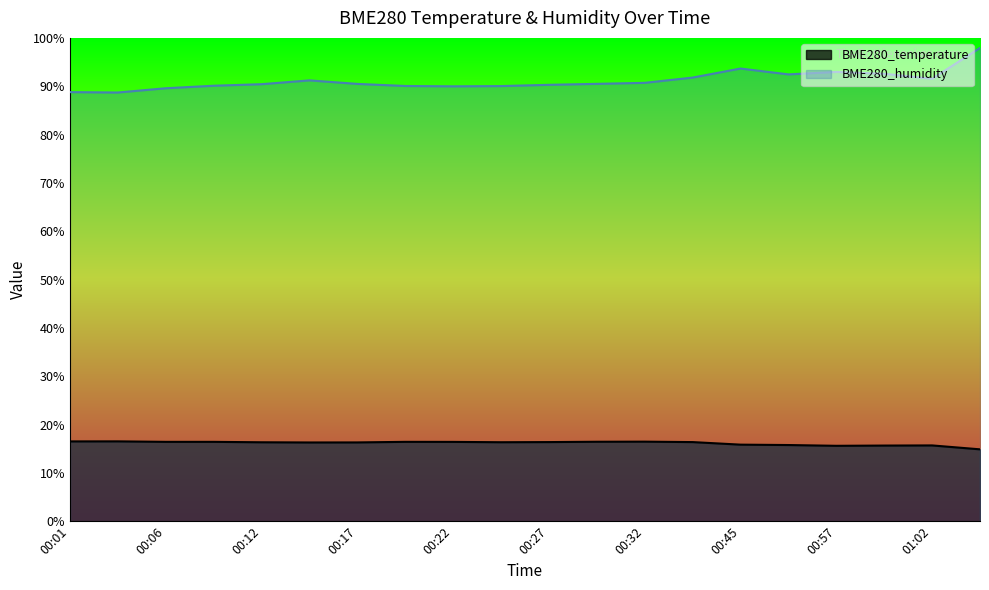

True or false: BME280_temperature has more than 1 interior local peaks.

True